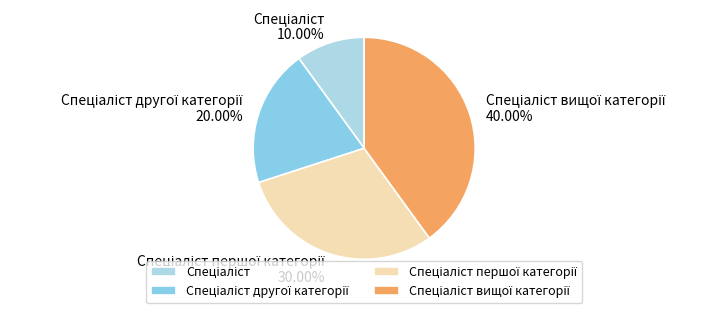

Is there a majority slice in this chart?

No